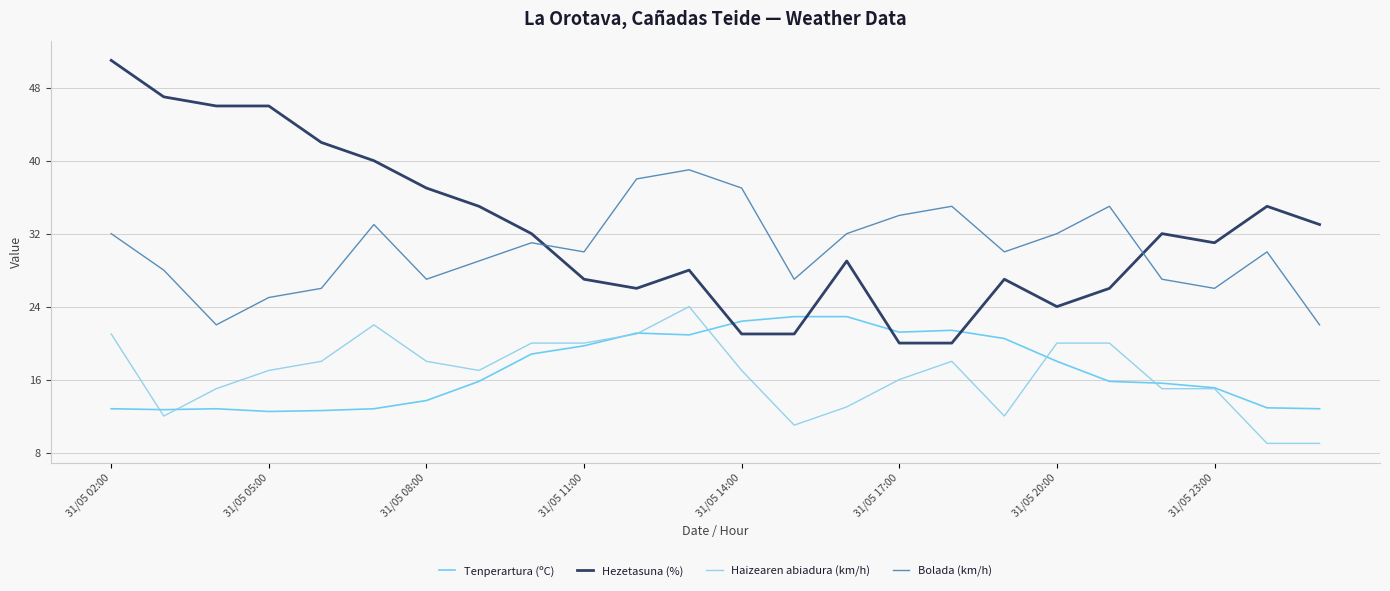

Which series has the largest total across all categories?

Hezetasuna (%)